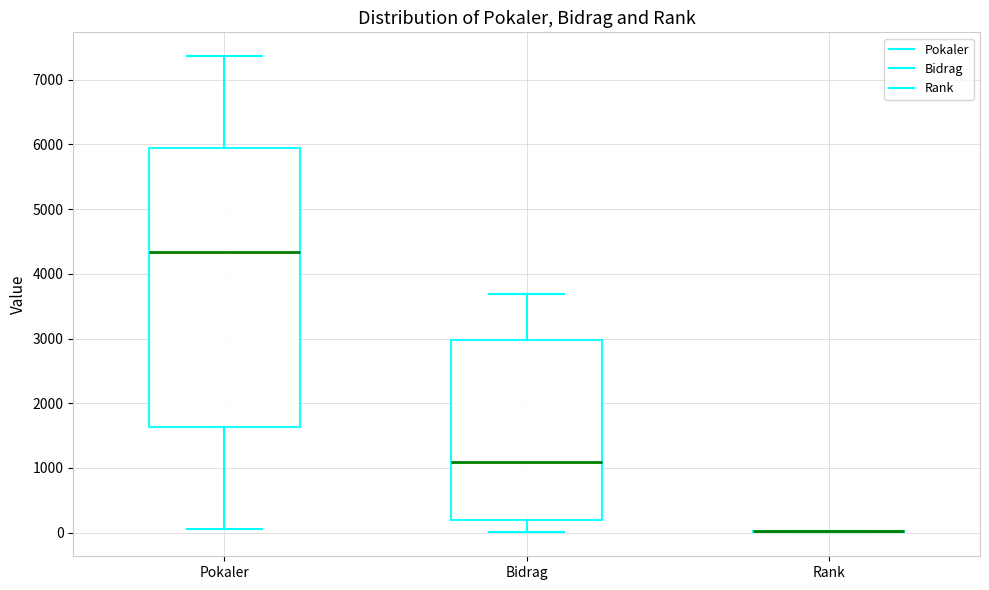

Comparing the boxes themselves (not the whiskers), which one is the tallest?

Pokaler